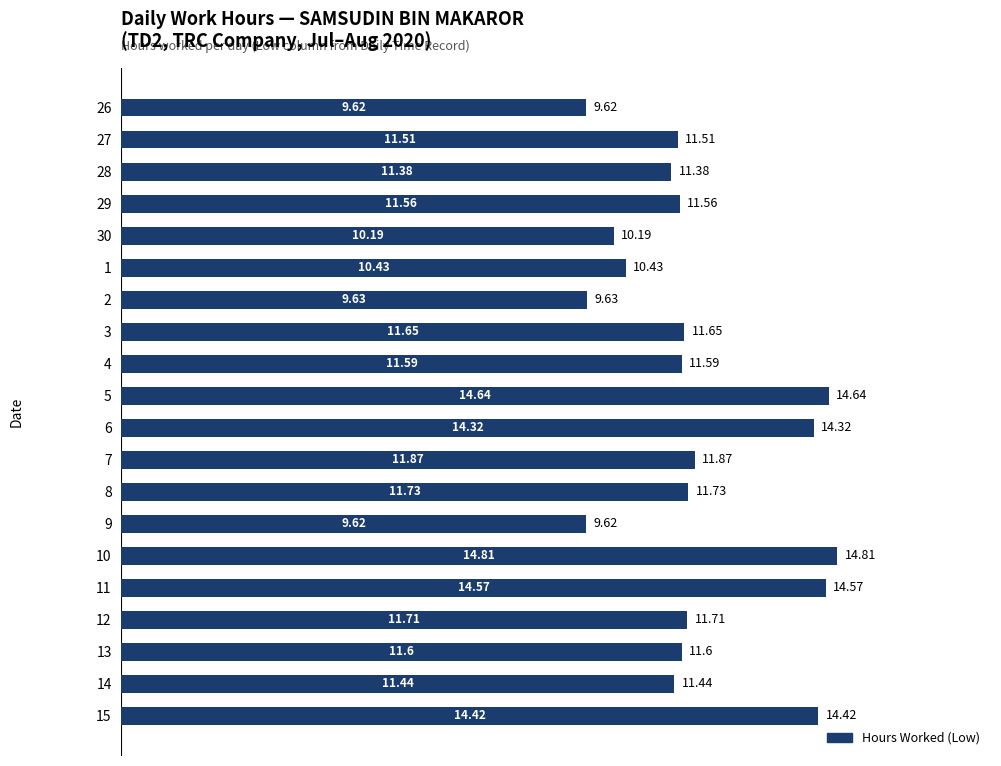

What is the sum of all values?

238.3